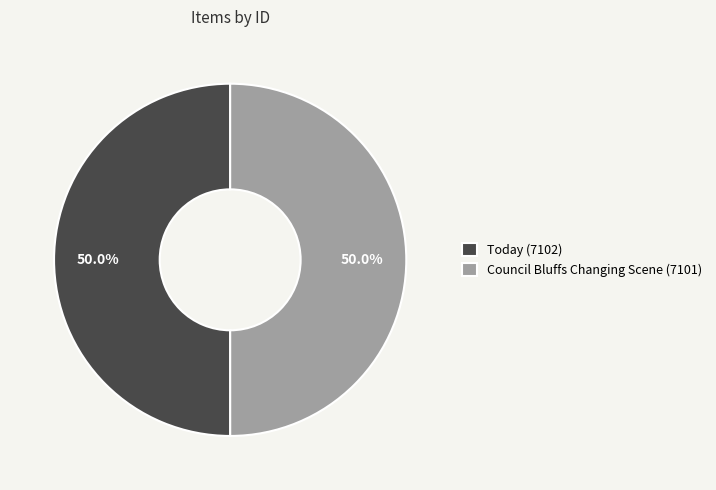

Is the sum of Council Bluffs Changing Scene (7101) and Today (7102) greater than half?

Yes